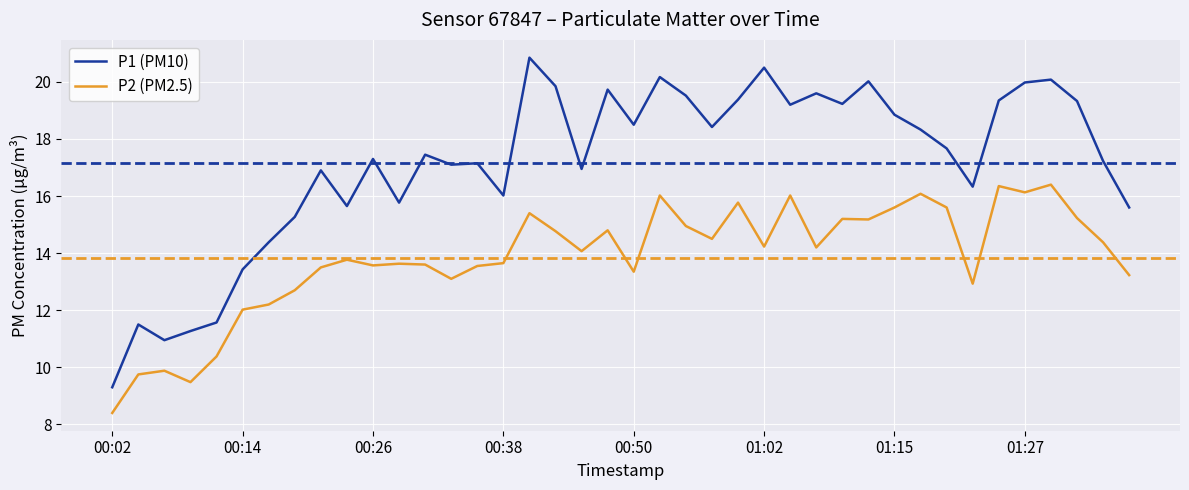

What are all the series names shown in the legend?

P1 (PM10), P2 (PM2.5)